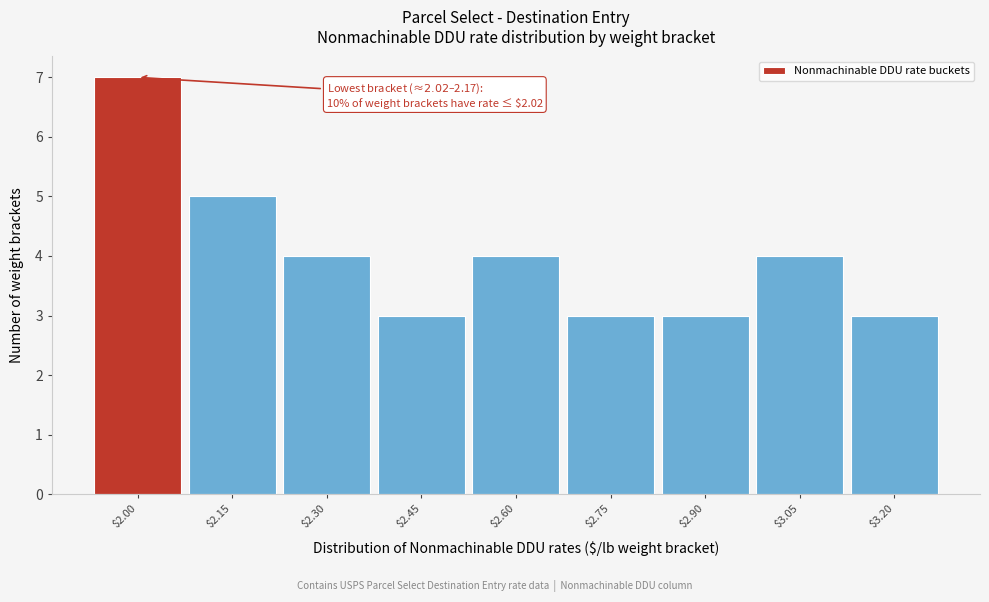

Reading right to left, transcribe all the data shown in this chart.

3	4	3	3	4	3	4	5	7